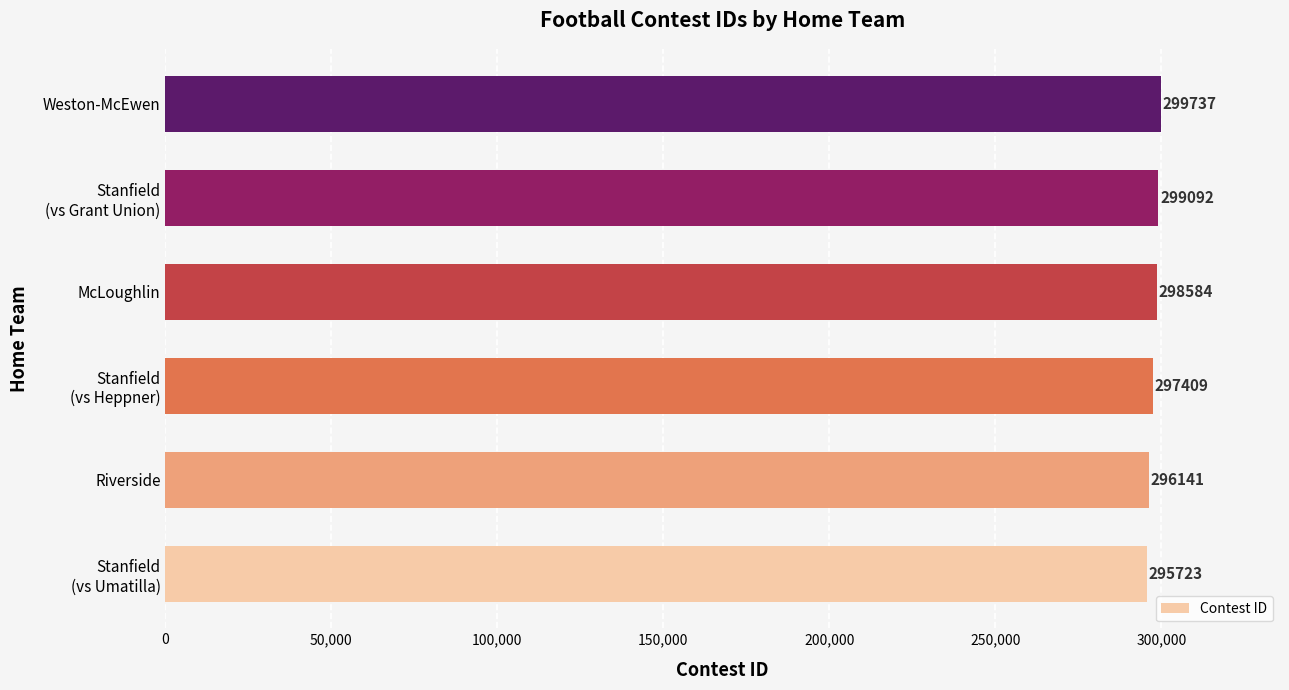

List the labels in order of value, largest first.

Weston-McEwen, Stanfield
(vs Grant Union), McLoughlin, Stanfield
(vs Heppner), Riverside, Stanfield
(vs Umatilla)